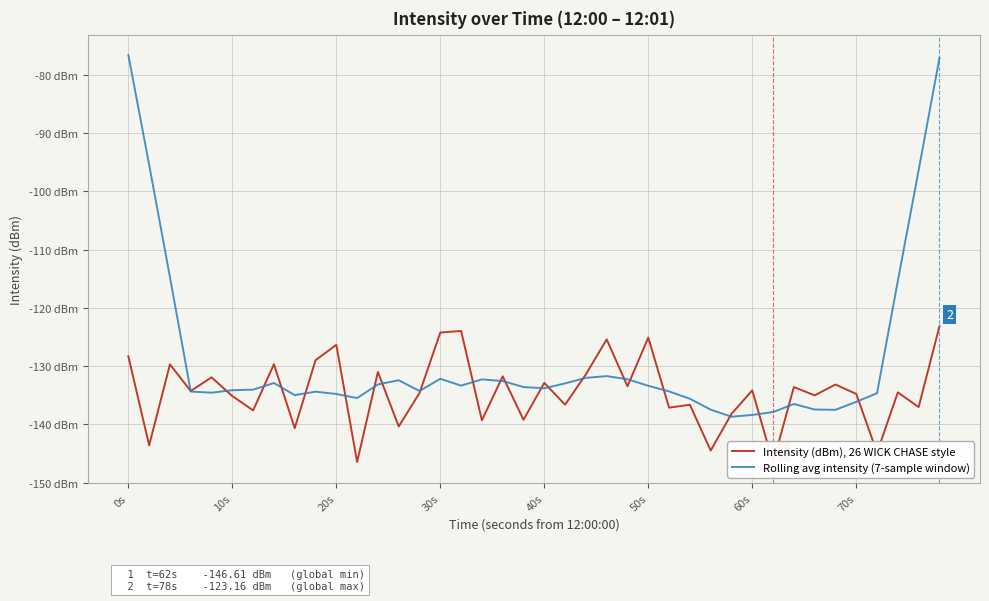

Does the chart display data point markers on the line(s)?

No